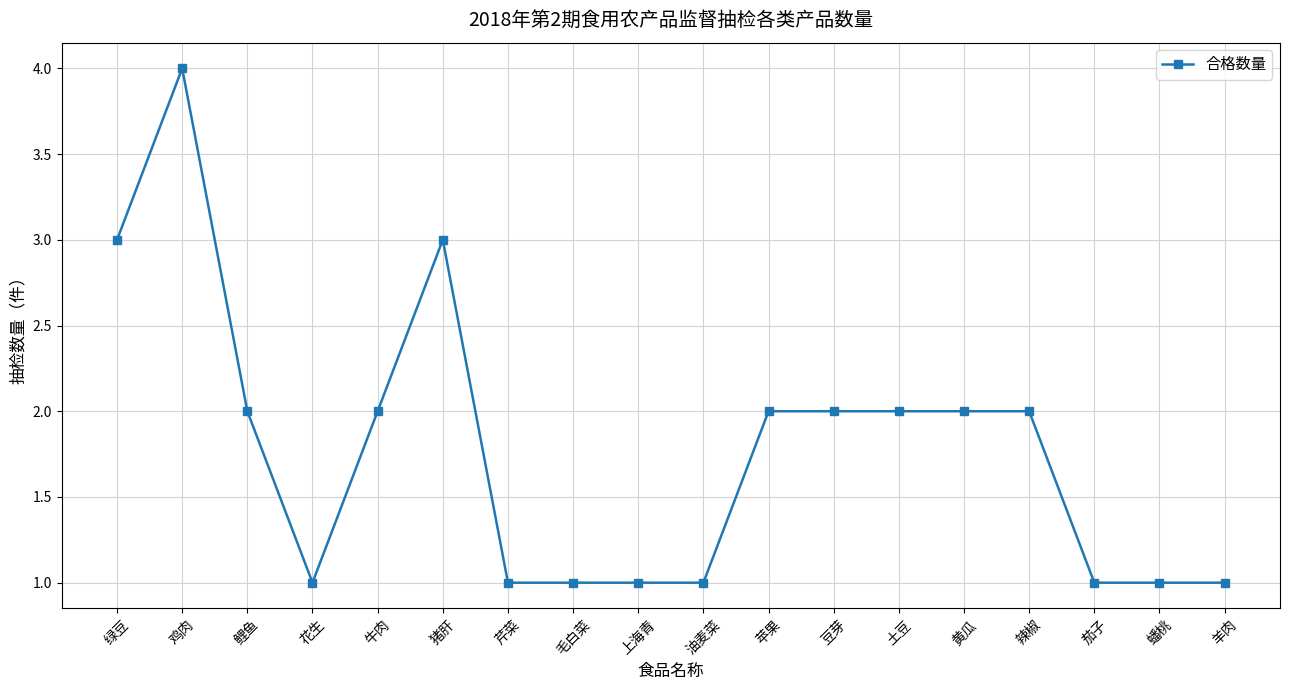

At which category does the chart reach its peak across all series?

鸡肉